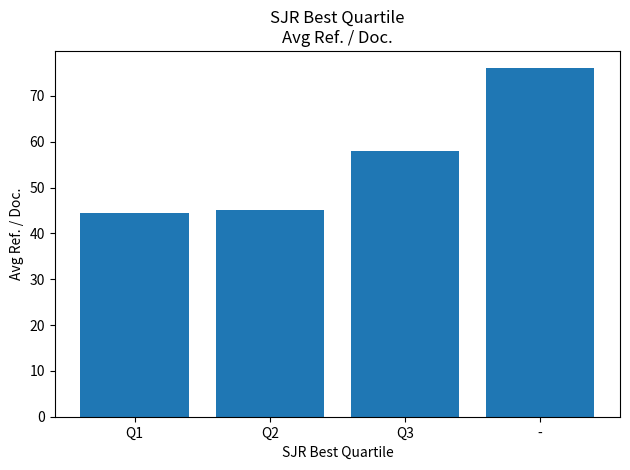

Is it true that the value at Q3 is 58.0?

True